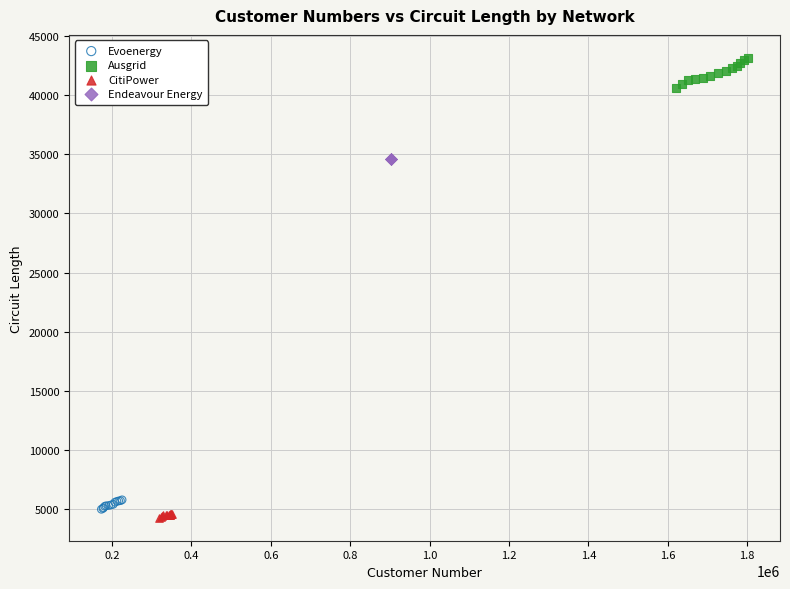

Which series contains the highest Y value?

Ausgrid